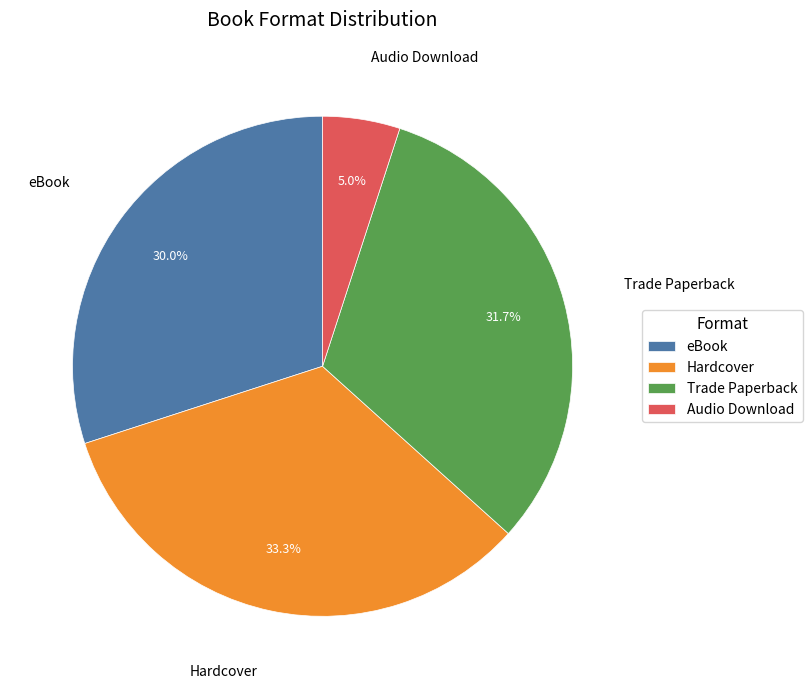

How many segments does this pie chart have?

4